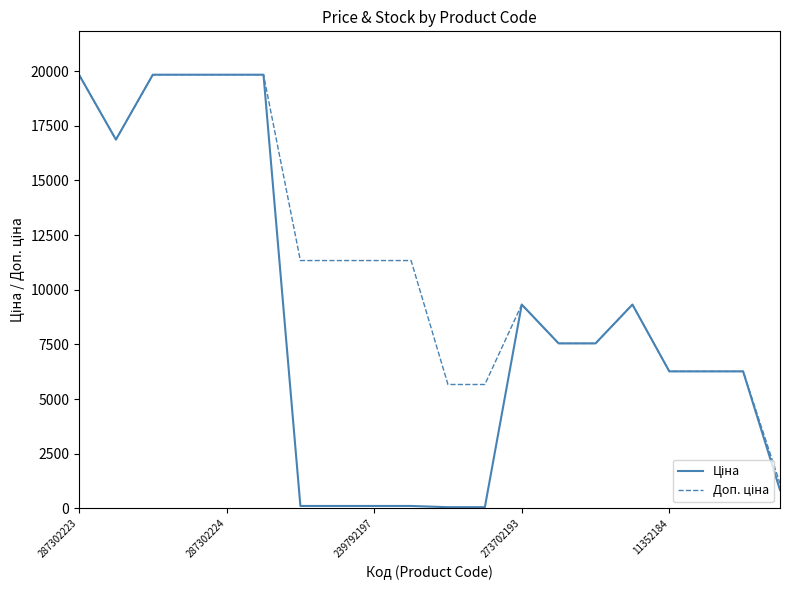

What is the greatest value displayed?

19831.1